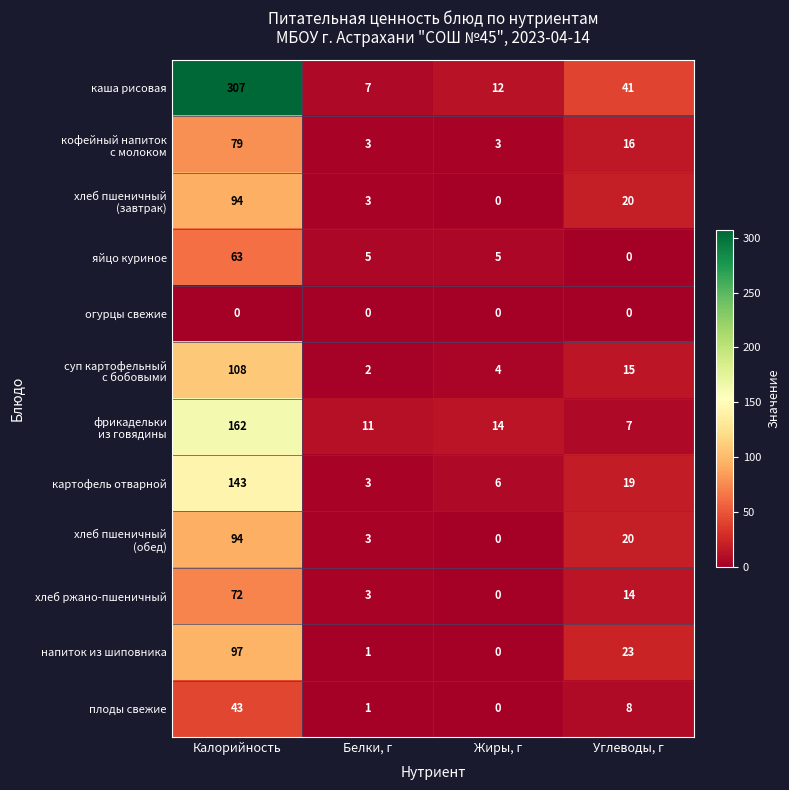

Which series has the widest spread of values?

каша рисовая